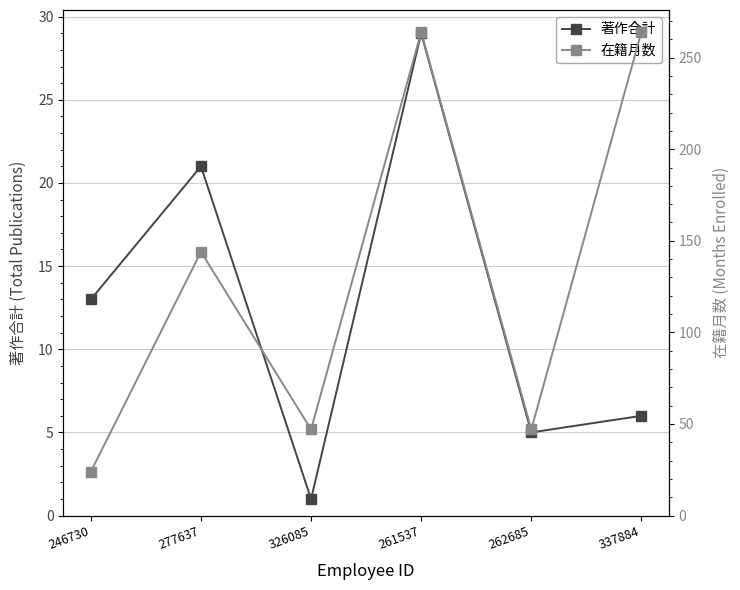

True or false: 在籍月数 has more than 1 points higher than both neighbors.

True